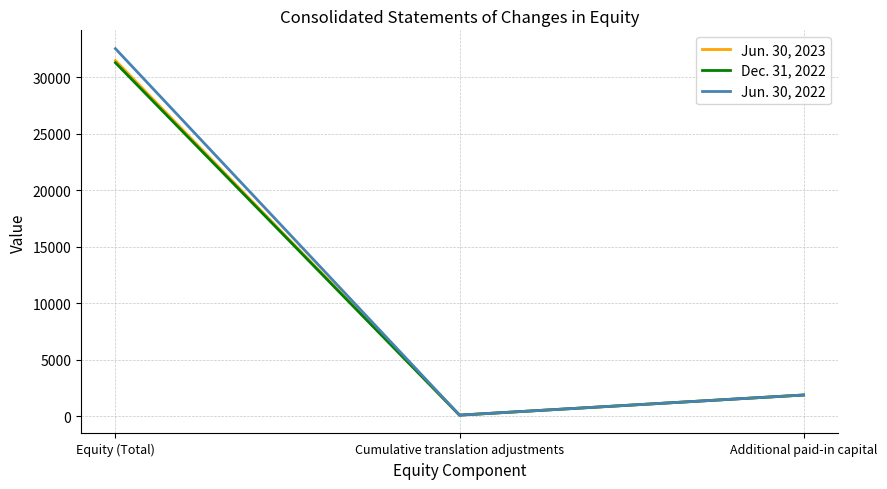

True or false: Dec. 31, 2022 has a value of 31289 at Equity (Total).

True